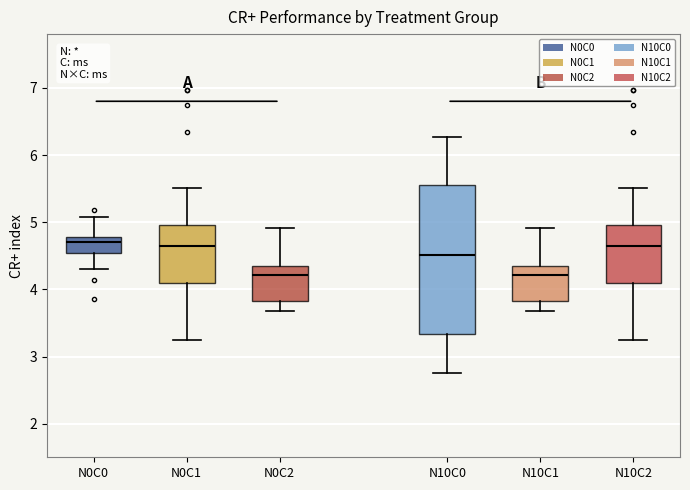

Reading left to right, read every box against the y-axis: the position of its median line, the range the box covers, and the ends of its whiskers. The values are not printed on the chart, so give them approximately, as read against the axis.

N0C0: median 4.7, box 4.5 to 4.8, whiskers 4.3 to 5.1
N0C1: median 4.6, box 4.1 to 5.0, whiskers 3.2 to 5.5
N0C2: median 4.2, box 3.8 to 4.4, whiskers 3.7 to 4.9
N10C0: median 4.5, box 3.3 to 5.6, whiskers 2.8 to 6.3
N10C1: median 4.2, box 3.8 to 4.4, whiskers 3.7 to 4.9
N10C2: median 4.6, box 4.1 to 5.0, whiskers 3.2 to 5.5